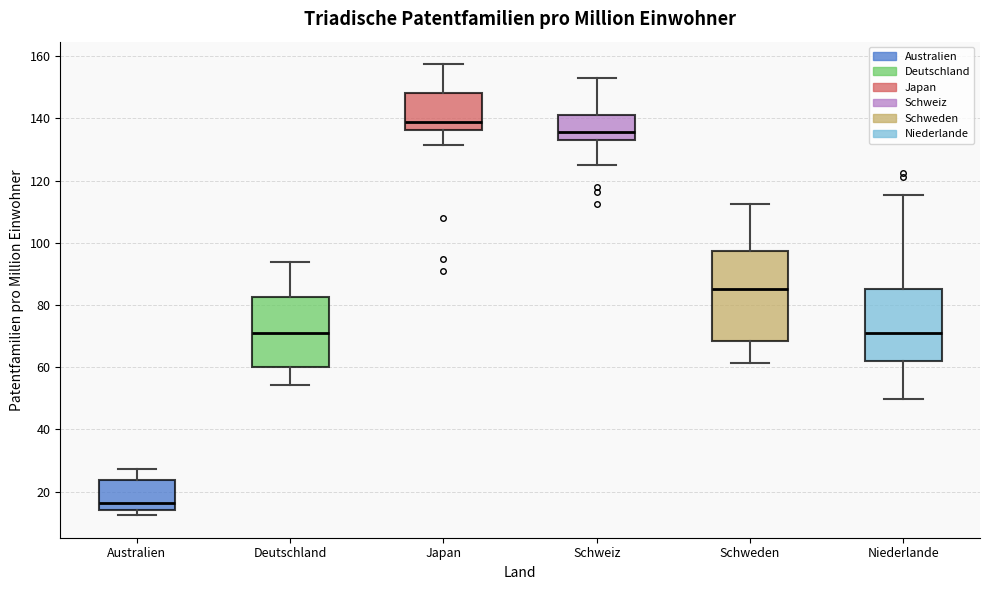

Reading left to right, transcribe this box plot: for each box, give where its median line is, the range the box spans, and where its two whiskers end, as read against the y-axis. The values are not printed on the chart, so give them approximately, as read against the axis.

Australien: median 16, box 14 to 24, whiskers 12 to 28
Deutschland: median 72, box 60 to 82, whiskers 54 to 94
Japan: median 138, box 136 to 148, whiskers 132 to 158
Schweiz: median 136, box 134 to 142, whiskers 126 to 152
Schweden: median 86, box 68 to 98, whiskers 62 to 112
Niederlande: median 72, box 62 to 86, whiskers 50 to 116